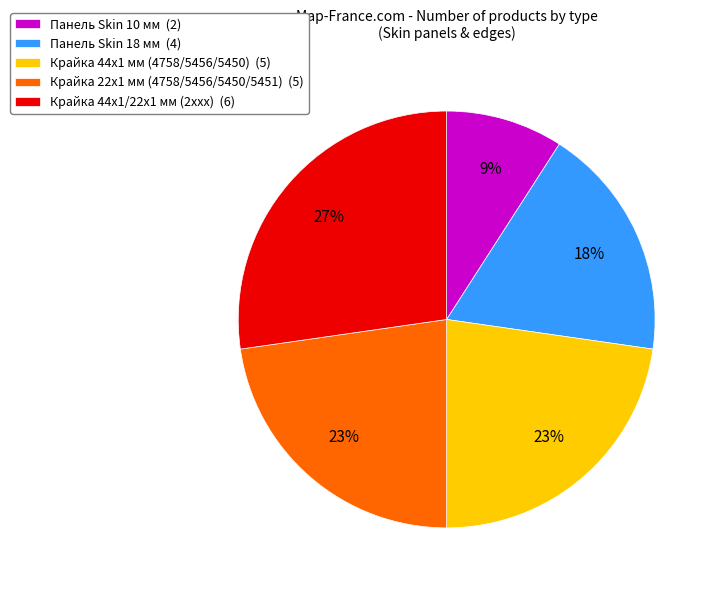

Is the sum of Панель Skin 10 мм (2) and Крайка 22x1 мм (4758/5456/5450/5451) (5) greater than half?

No